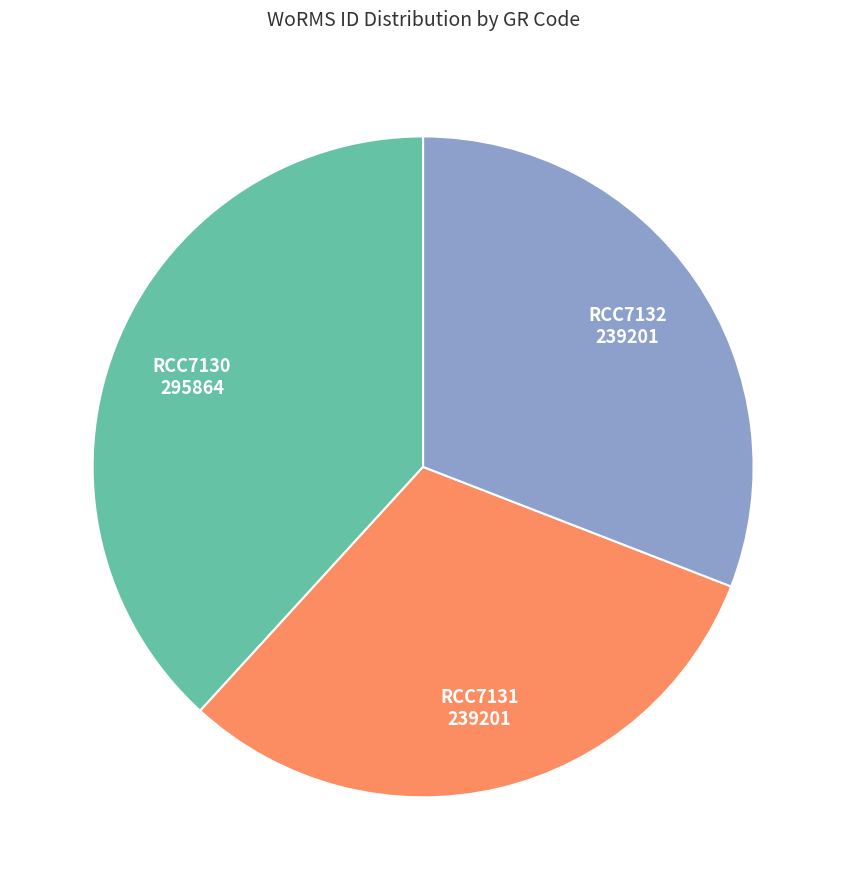

Is there a majority slice in this chart?

No